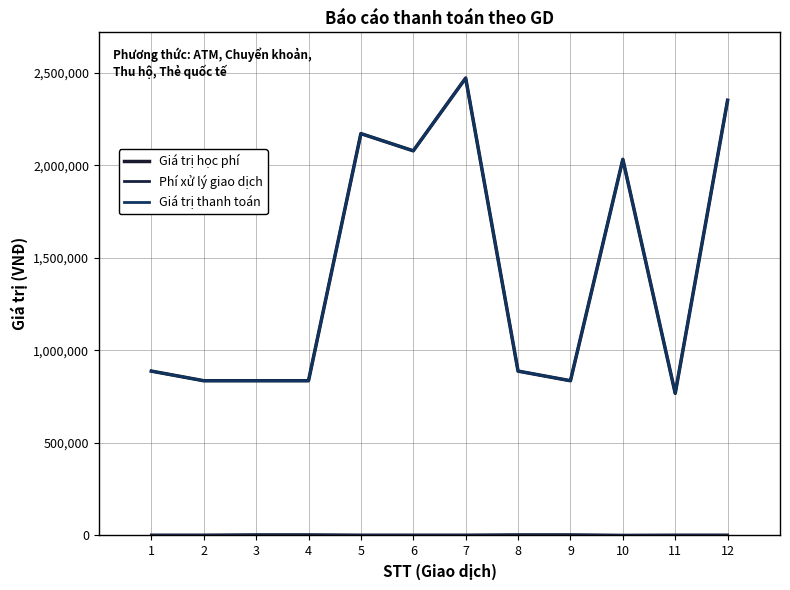

True or false: Giá trị thanh toán and Phí xử lý giao dịch cross at least once.

False